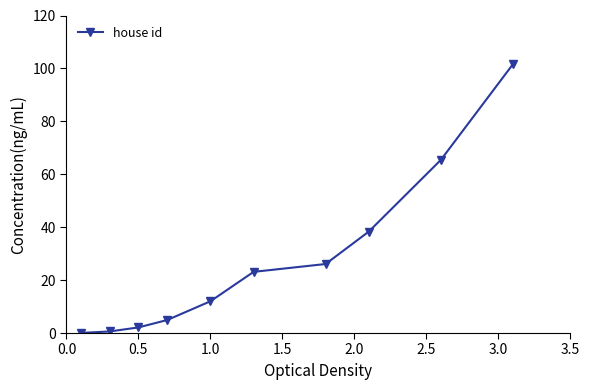

What is the greatest value displayed?

101.5